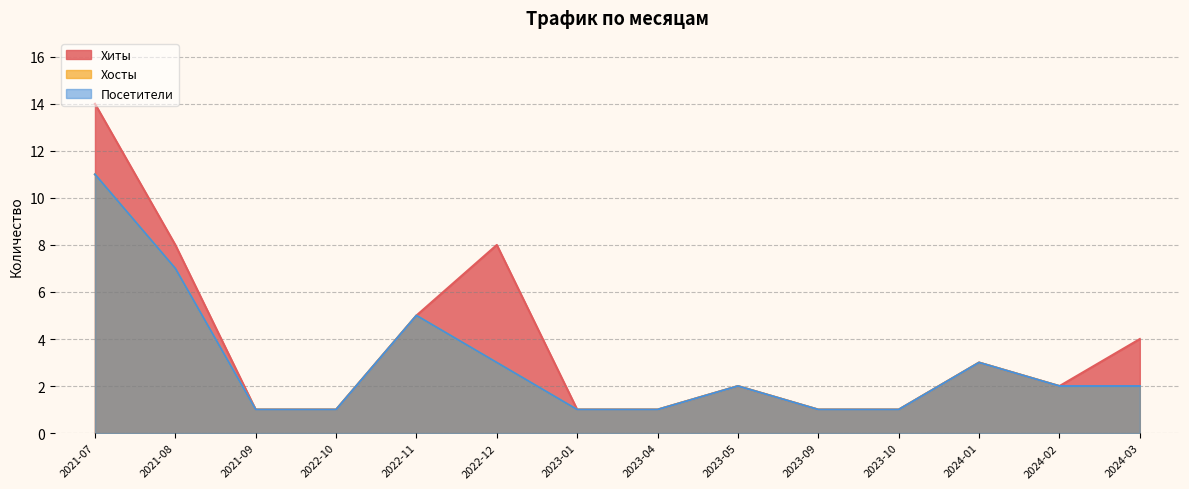

Rank the categories by Хиты value from lowest to highest.

2021-09, 2022-10, 2023-01, 2023-04, 2023-09, 2023-10, 2023-05, 2024-02, 2024-01, 2024-03, 2022-11, 2021-08, 2022-12, 2021-07